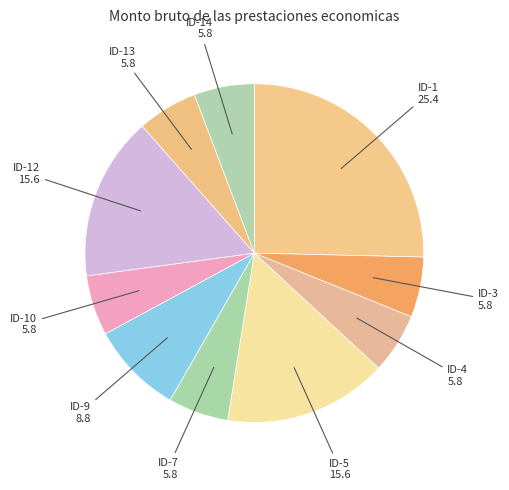

Combined, do ID-12 and ID-3 account for over 50%?

No